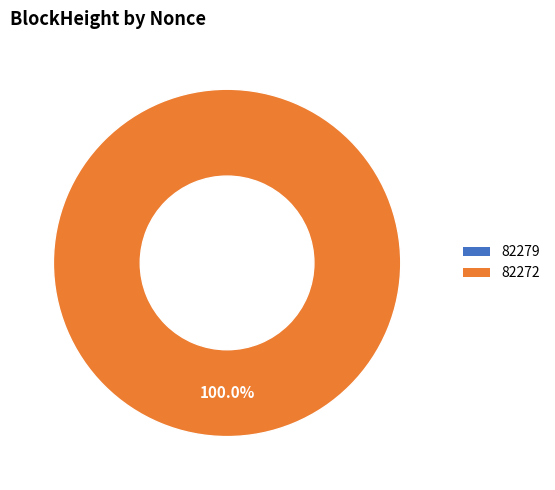

To the nearest percent, what is the difference between the largest and smallest slice percentages?

100%